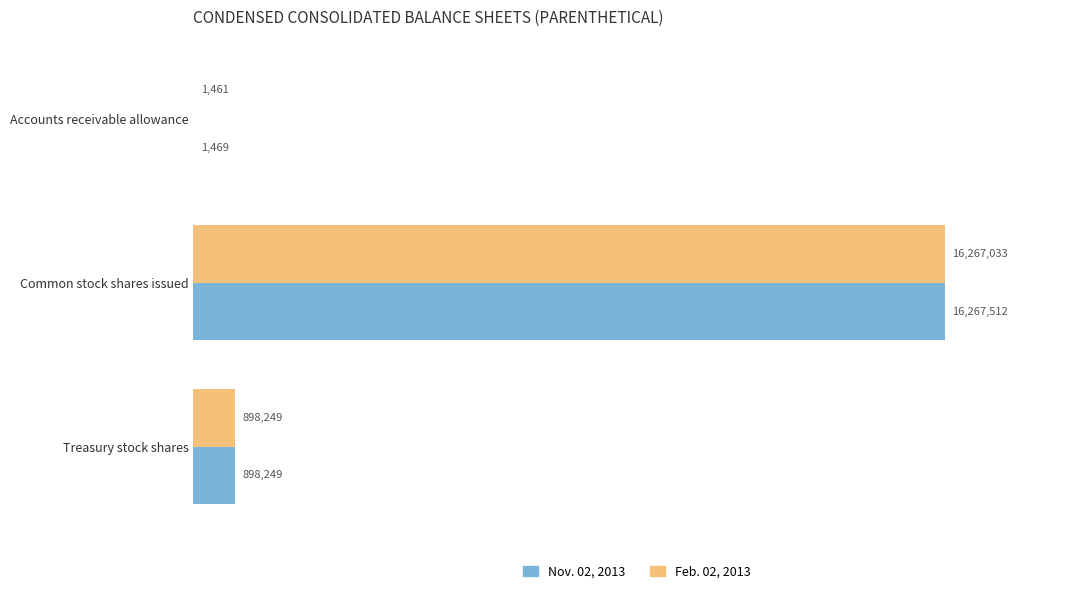

The Feb. 02, 2013 series shows 1461 at Accounts receivable allowance. True or false?

True